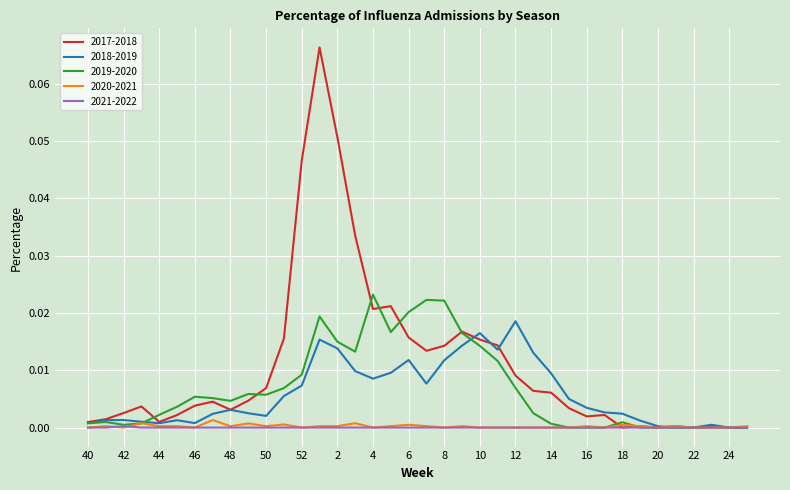

Which series has the largest range (max minus min)?

2017-2018